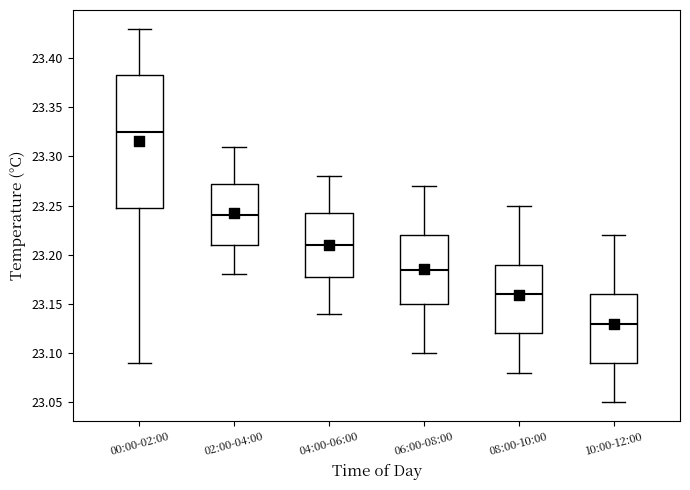

Reading left to right, transcribe this box plot: for each box, give where its median line is, the range the box spans, and where its two whiskers end, as read against the y-axis. The values are not printed on the chart, so give them approximately, as read against the axis.

00:00-02:00: median 23.325, box 23.250 to 23.385, whiskers 23.090 to 23.430
02:00-04:00: median 23.240, box 23.210 to 23.275, whiskers 23.180 to 23.310
04:00-06:00: median 23.210, box 23.180 to 23.245, whiskers 23.140 to 23.280
06:00-08:00: median 23.185, box 23.150 to 23.220, whiskers 23.100 to 23.270
08:00-10:00: median 23.160, box 23.120 to 23.190, whiskers 23.080 to 23.250
10:00-12:00: median 23.130, box 23.090 to 23.160, whiskers 23.050 to 23.220